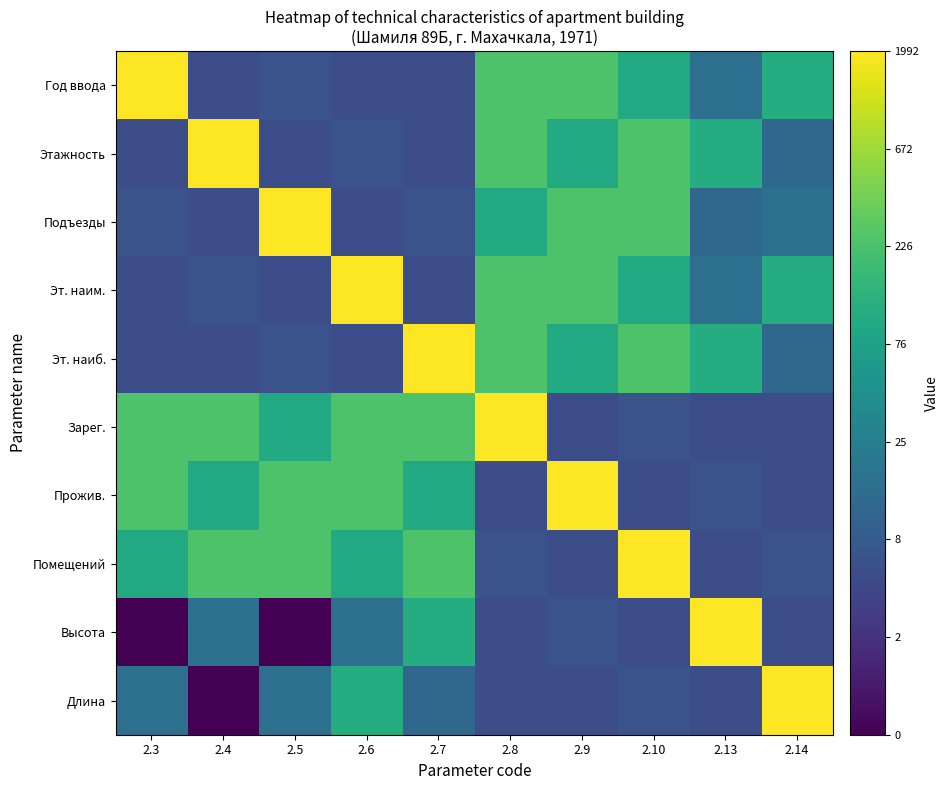

What is the total value across all series at 2.5?

33.4